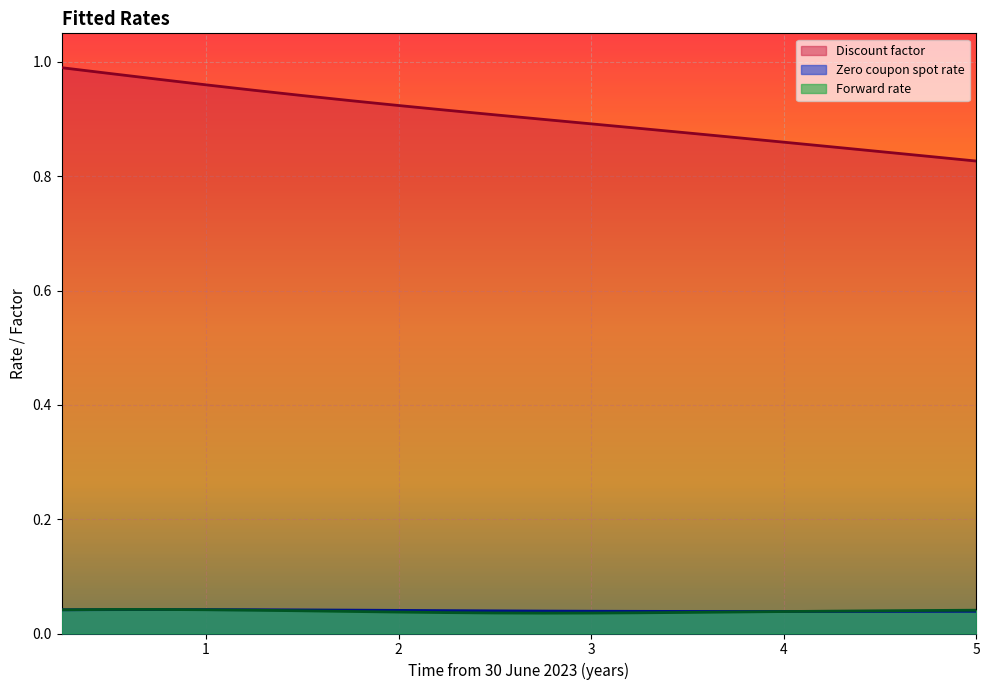

How many times do Forward rate and Zero coupon spot rate cross each other?

2